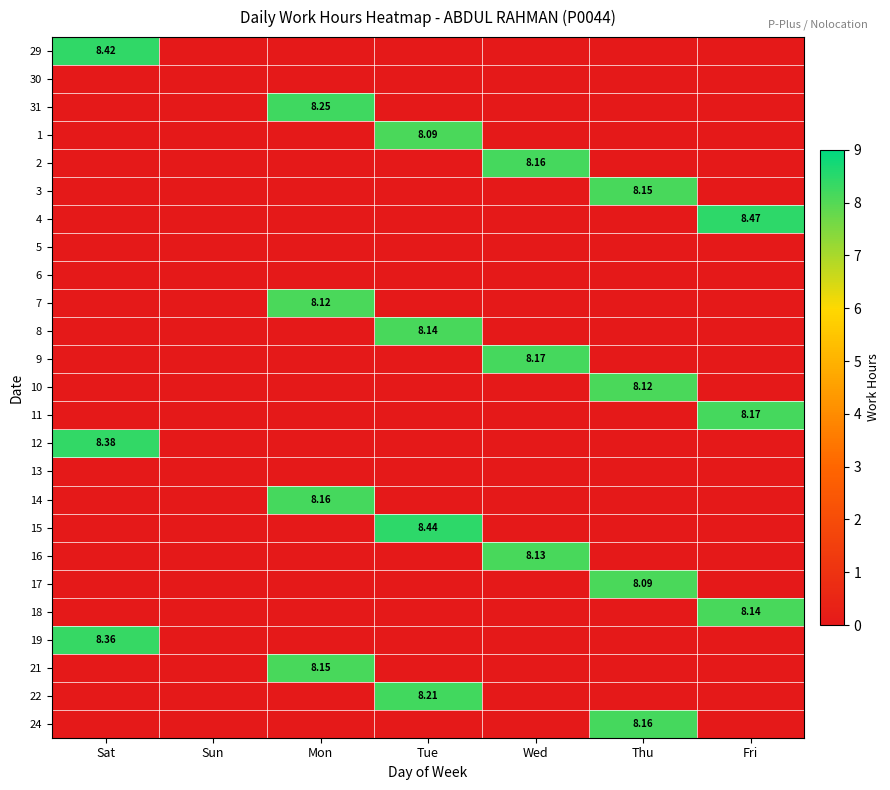

Which label corresponds to the largest value in the chart?

Fri